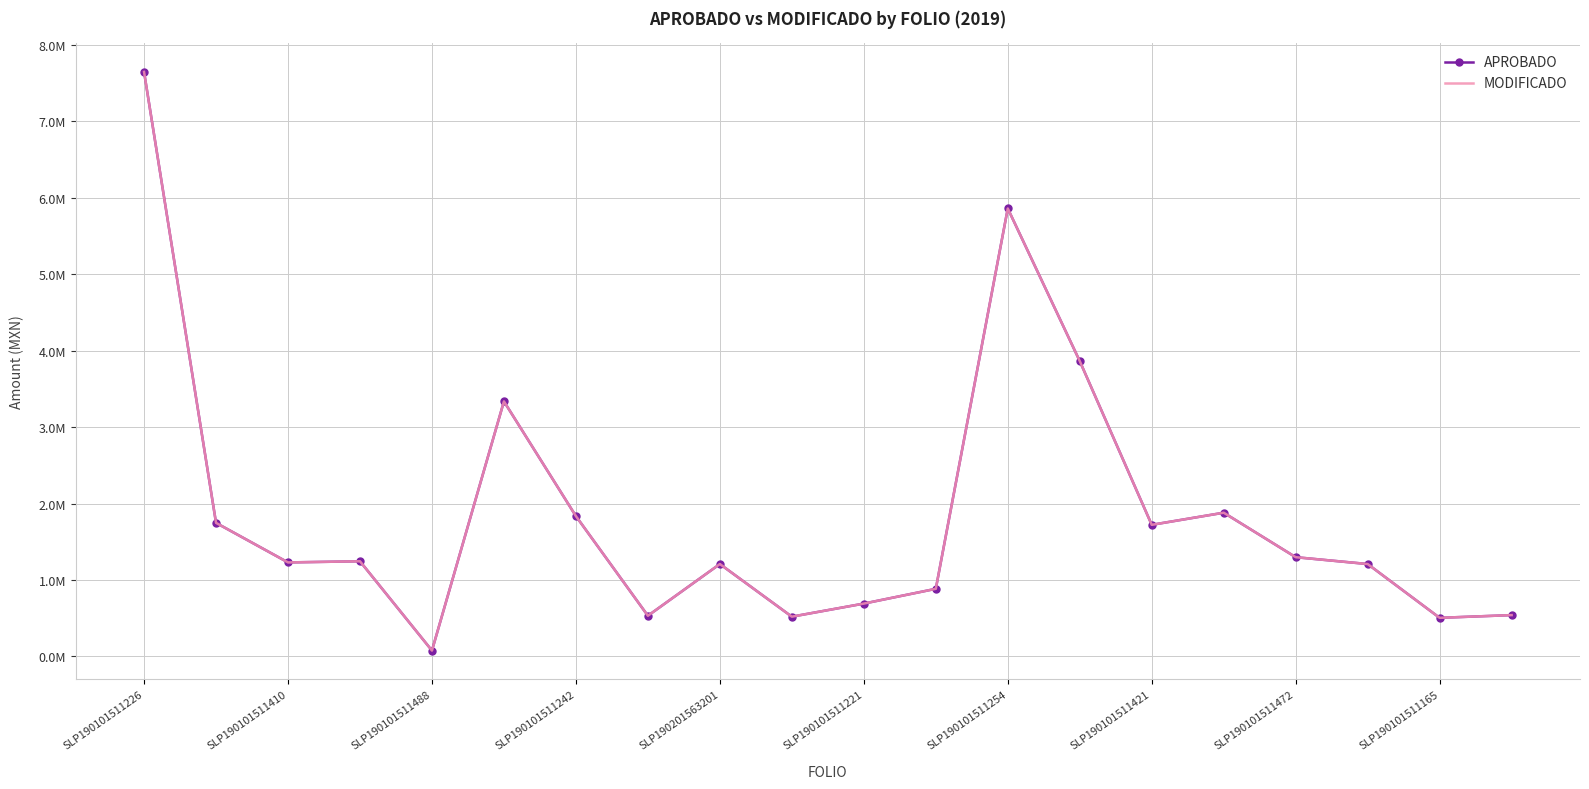

At how many categories does at least one series exceed 7125610?

1